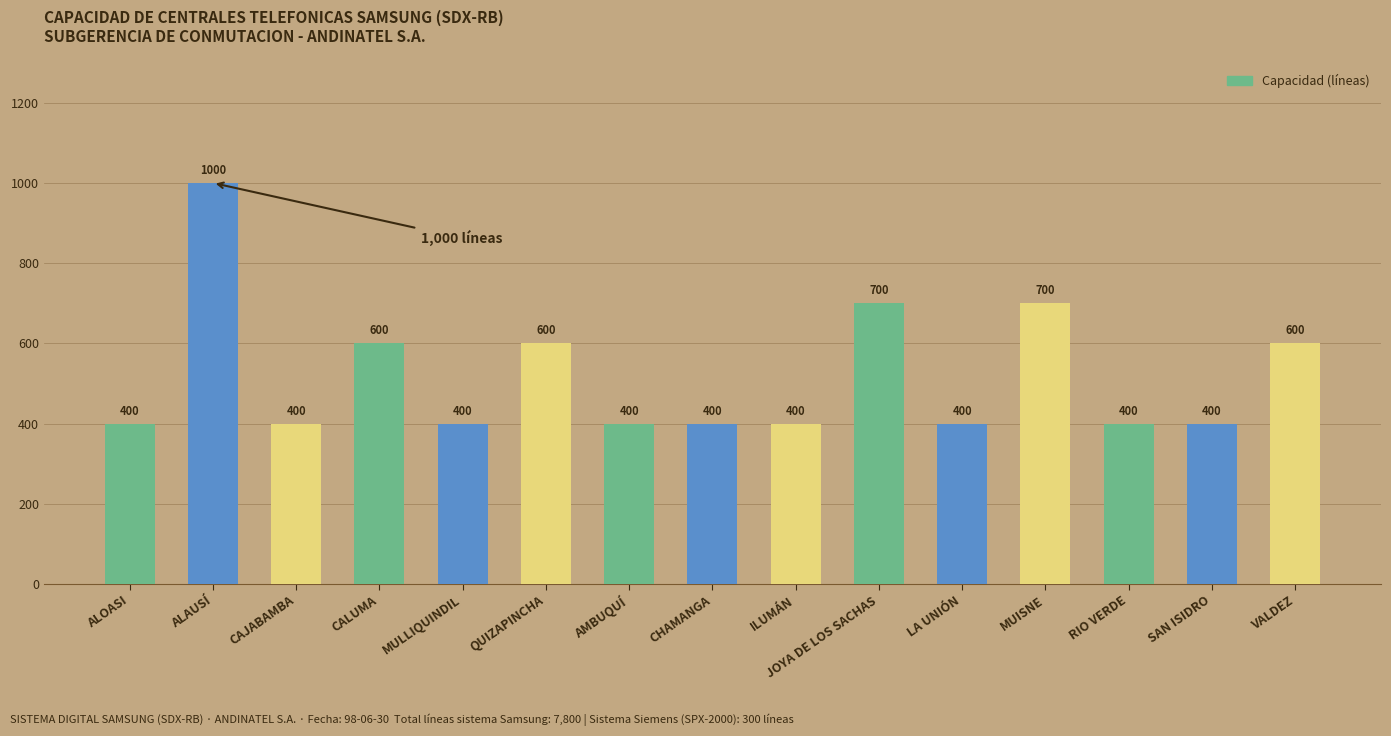

Which has a higher value, VALDEZ or MUISNE?

MUISNE